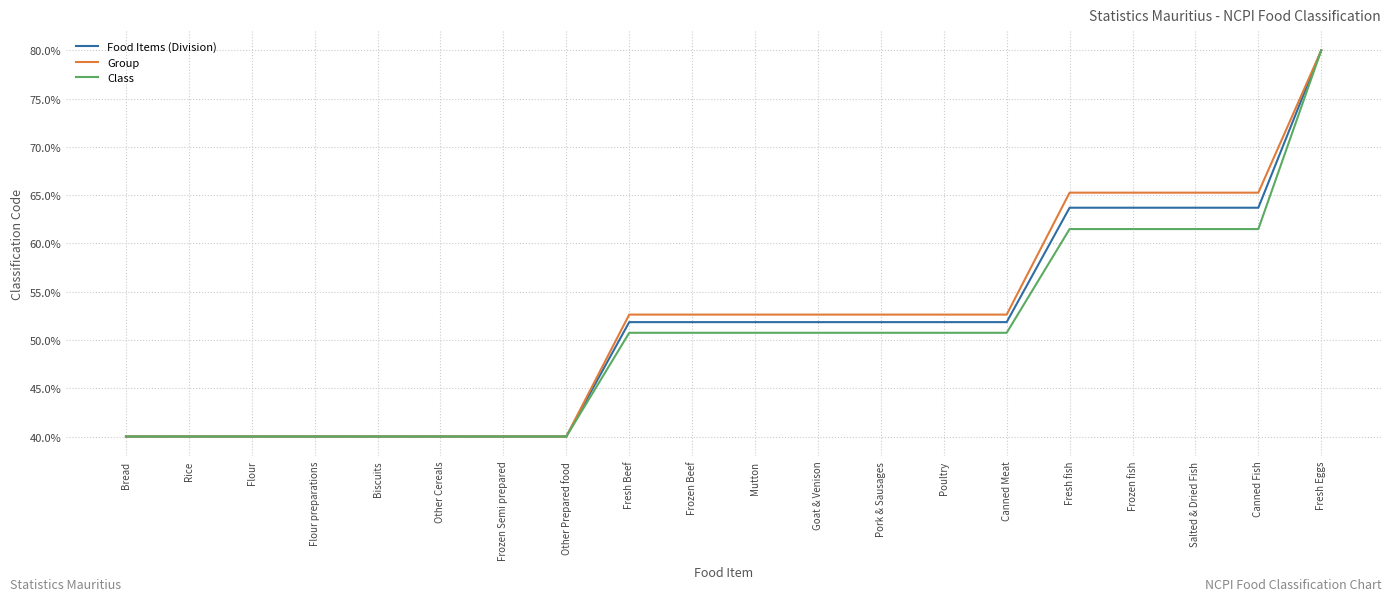

True or false: Group has a value of 8.5 at Biscuits.

False